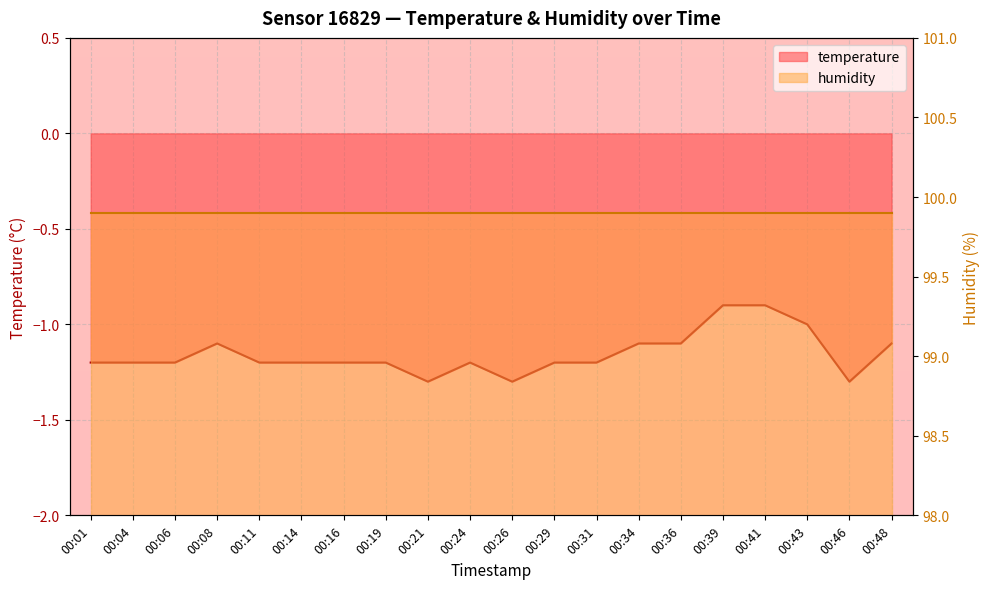

The value of temperature at 00:34 is -1.5. True or false?

False